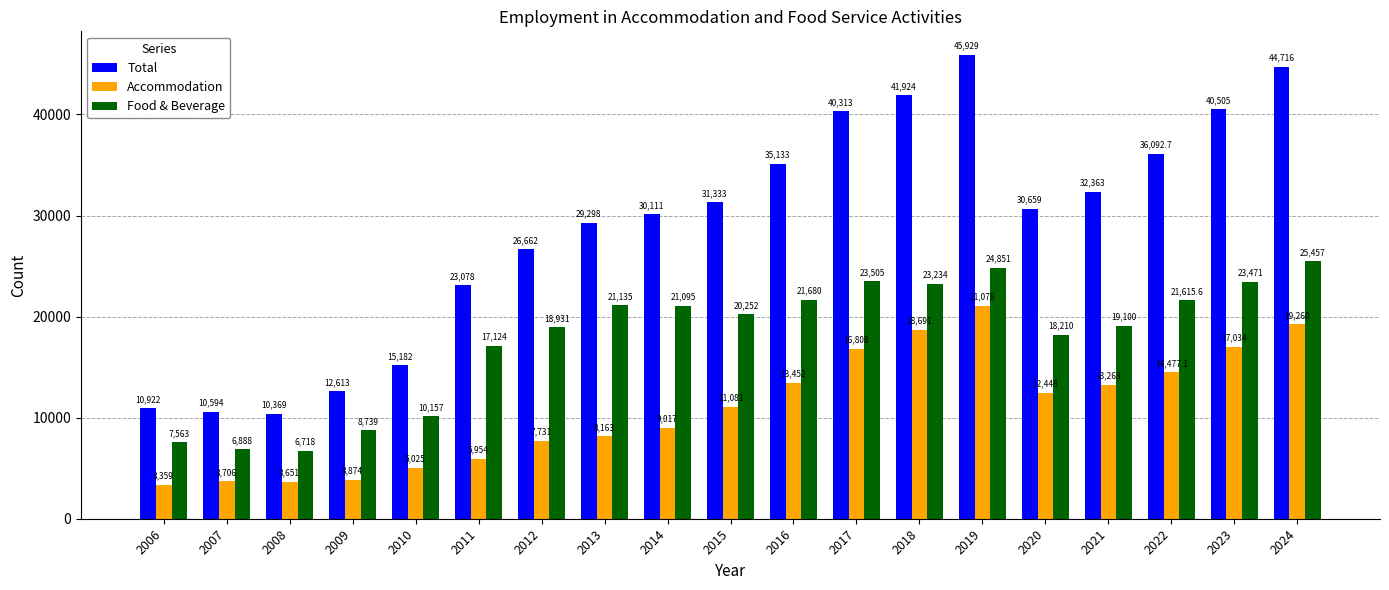

Which series has the widest spread of values?

Total